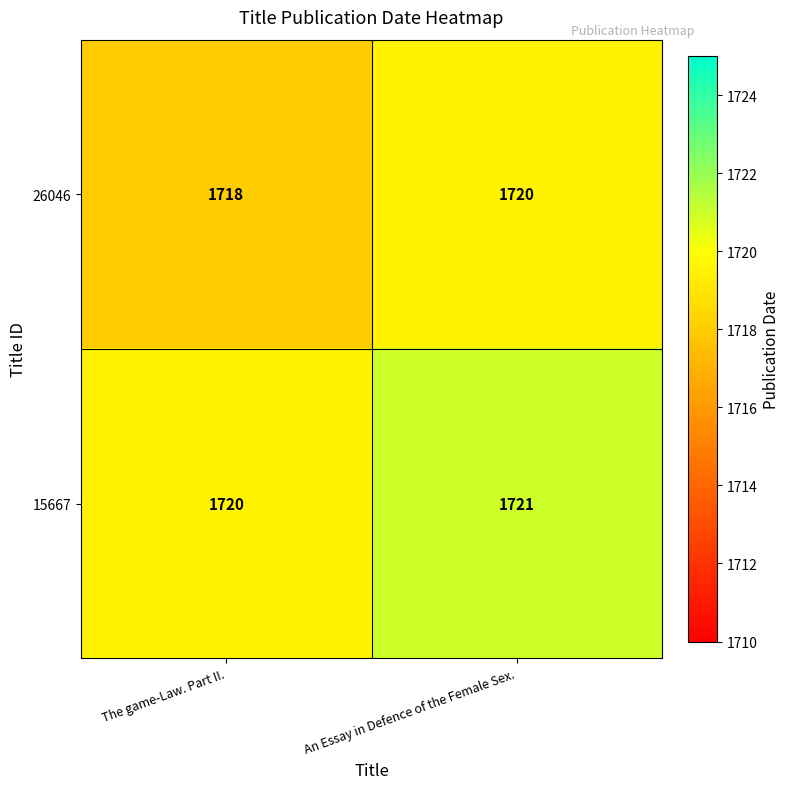

How many categories are shown in the chart?

2